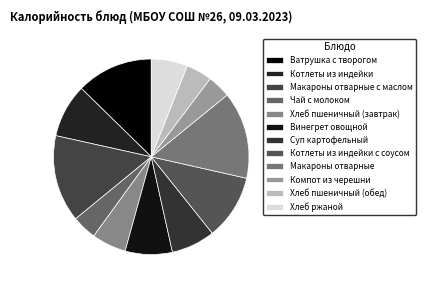

How many slices are in this pie chart?

12